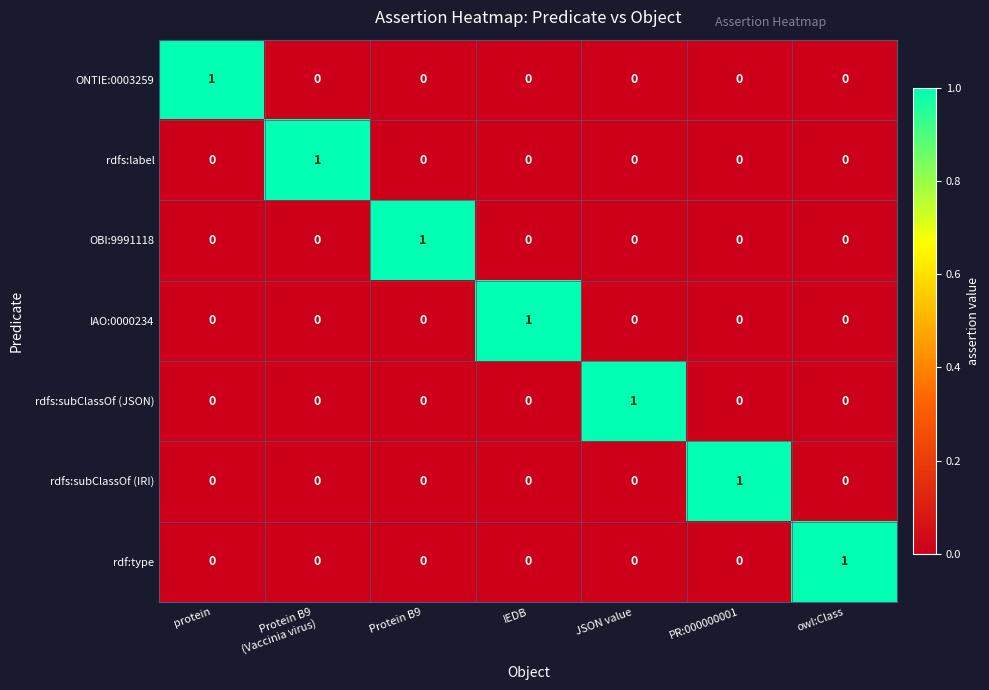

At how many categories does at least one series exceed 0?

7